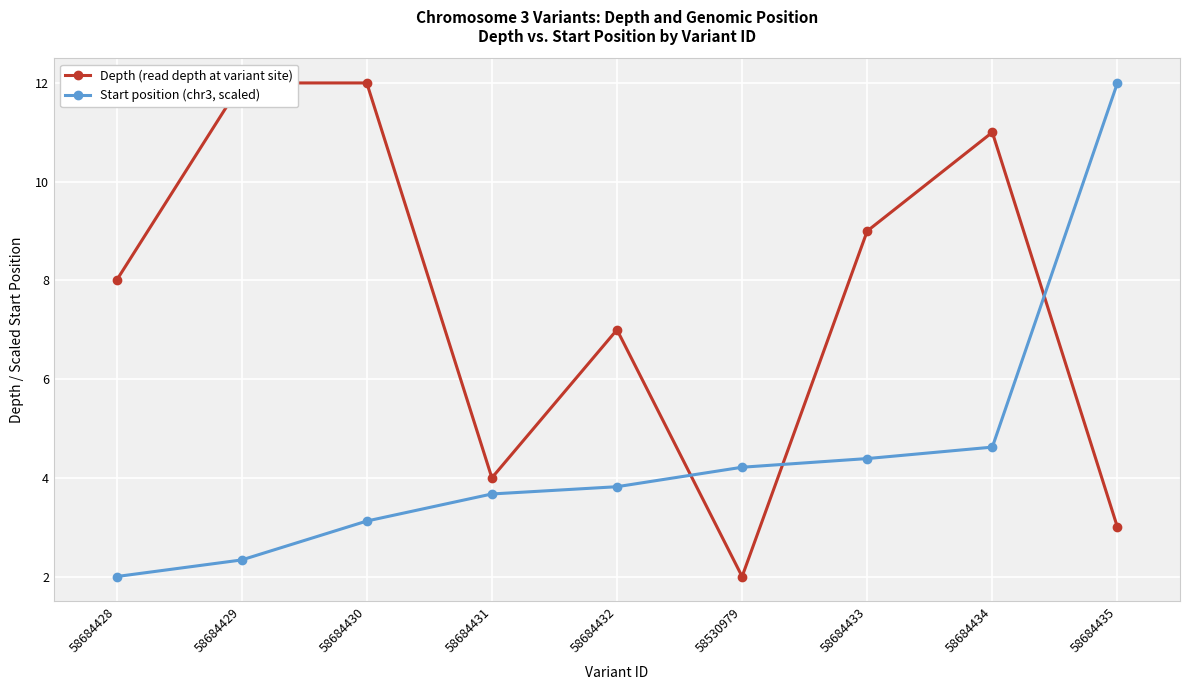

Which series has the largest range (max minus min)?

Depth (read depth at variant site)